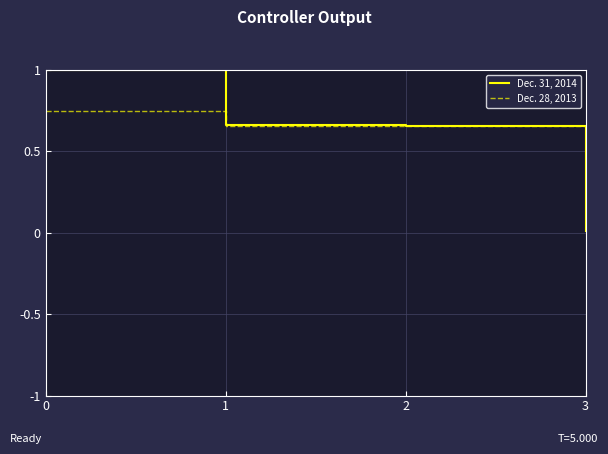

What are all the series names shown in the legend?

Dec. 31, 2014, Dec. 28, 2013